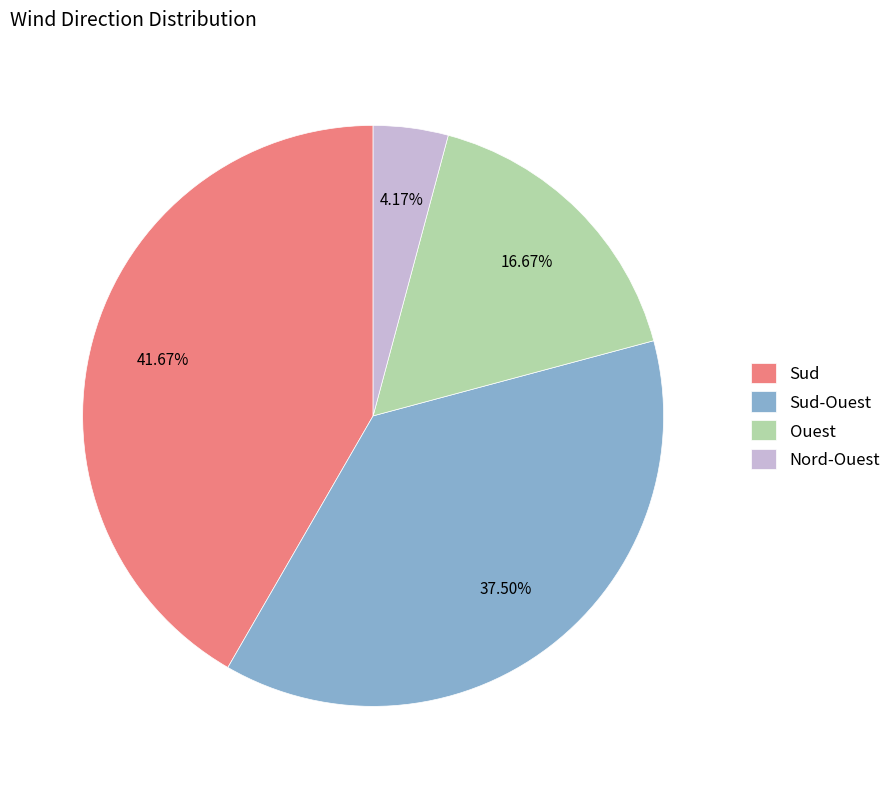

Do Nord-Ouest and Ouest together represent more than half of the pie?

No